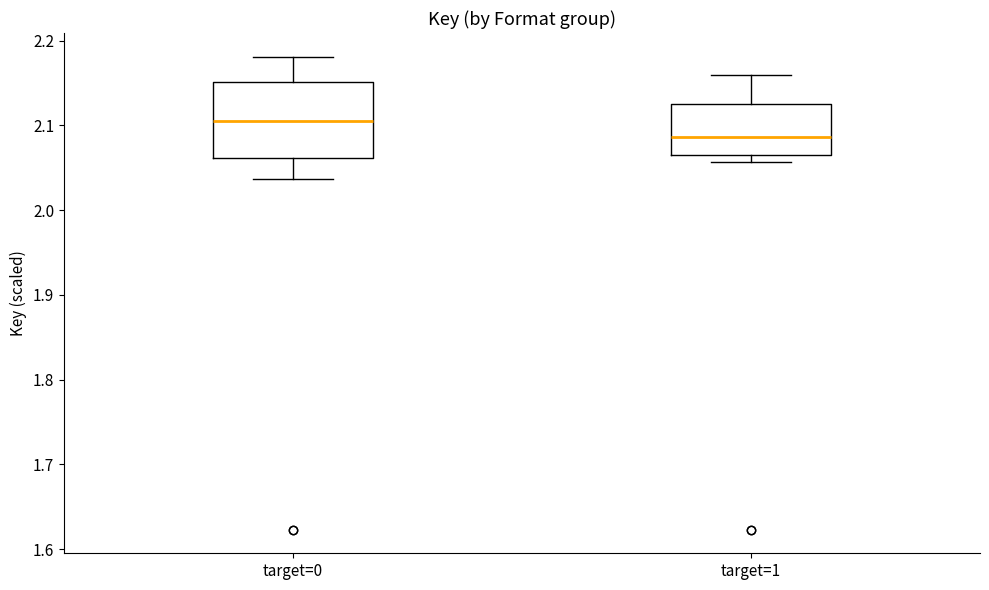

Which box is the tallest, from its lower edge to its upper edge?

target=0